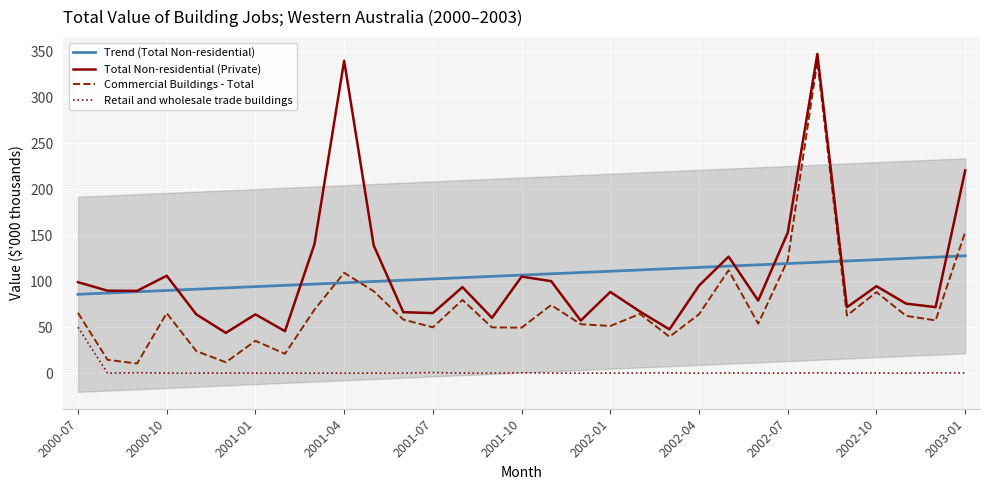

At how many categories does at least one series exceed 218?

3